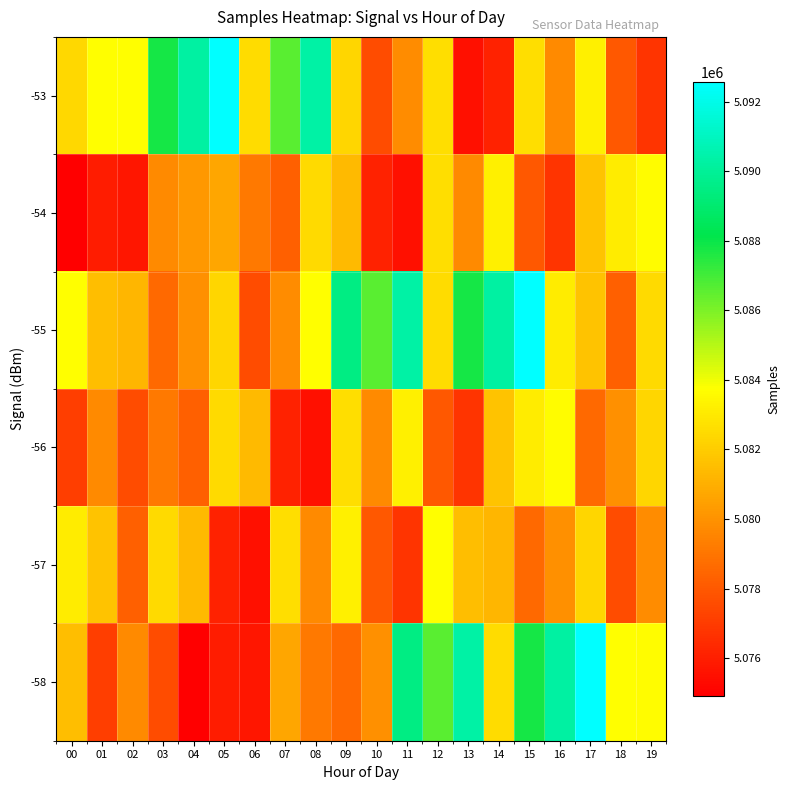

At which category is the sum across all series the highest?

15